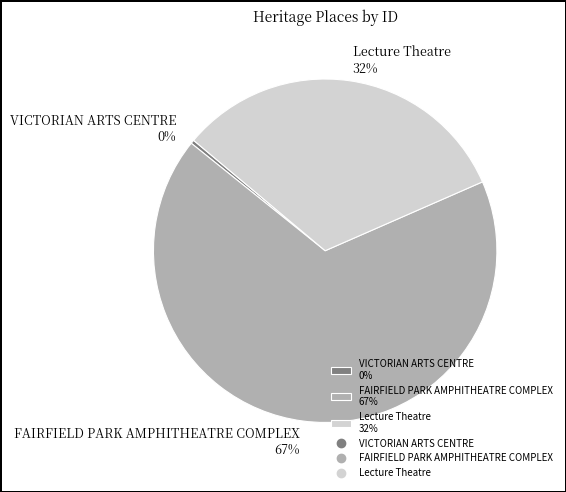

Approximately how many times larger is the value at FAIRFIELD PARK AMPHITHEATRE COMPLEX 67% compared to Lecture Theatre 32%?

2.1